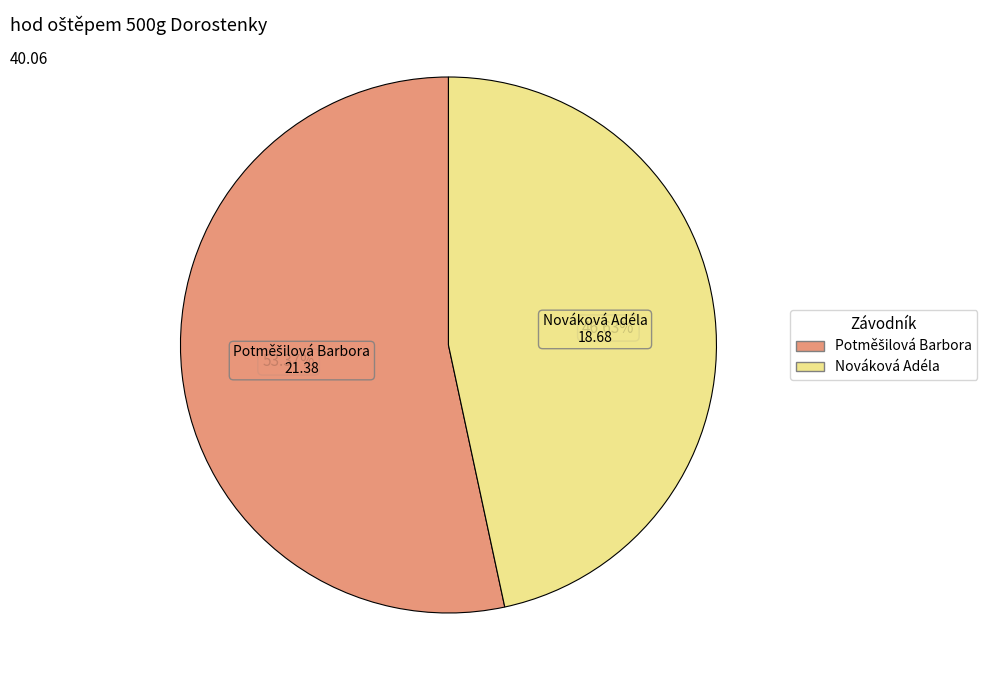

What is the smallest slice in the pie chart?

Nováková Adéla